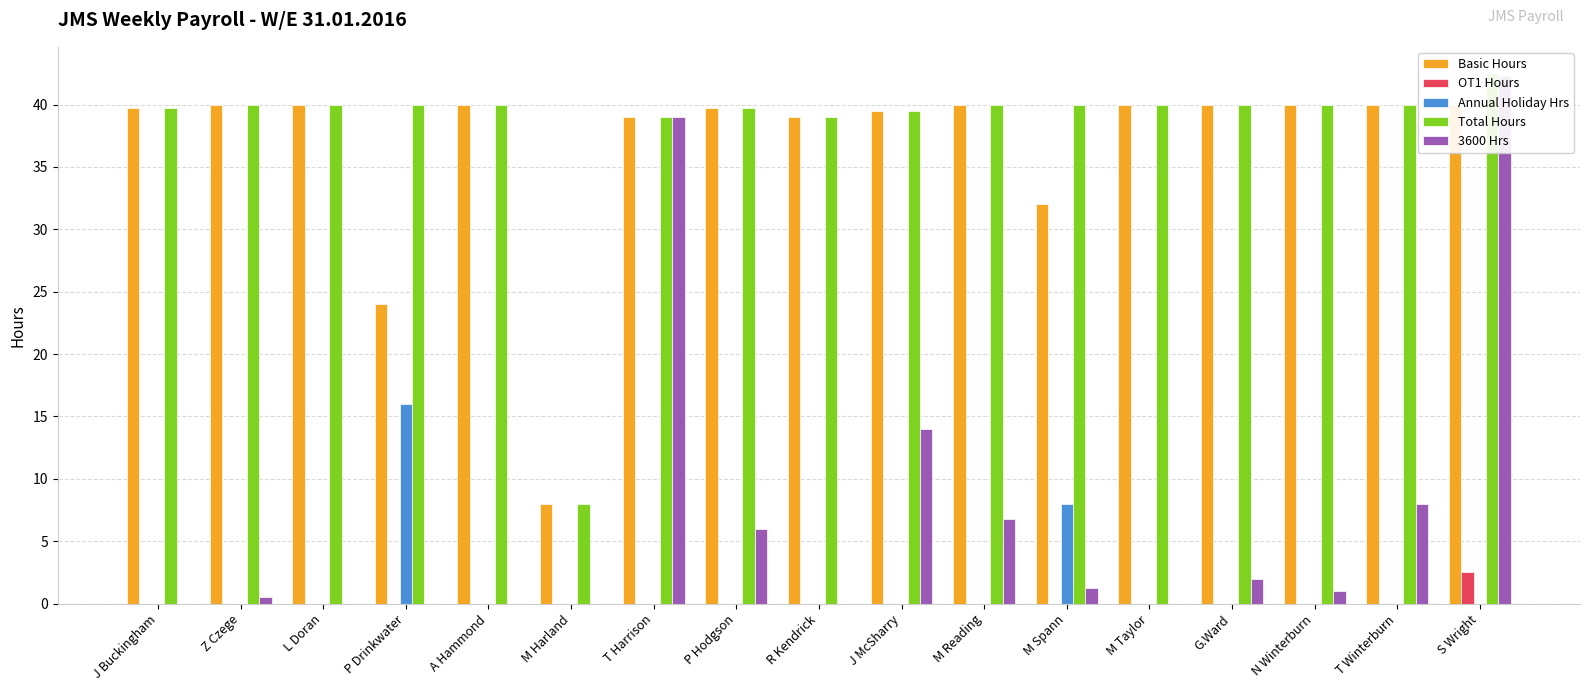

What position from the right is G.Ward?

4